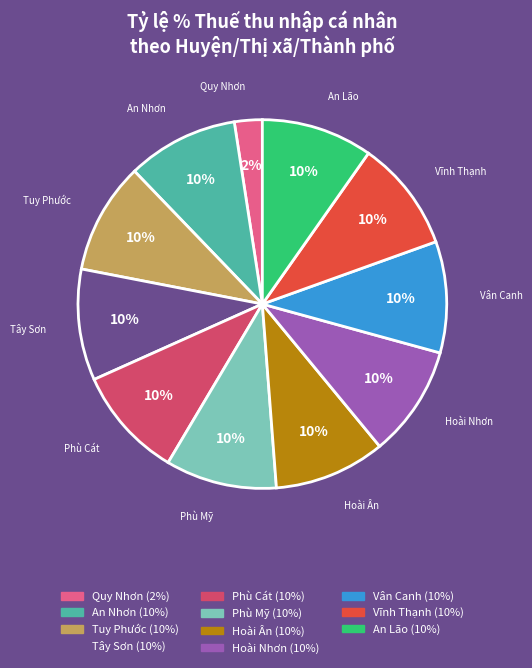

Which slice is the smallest?

Quy Nhơn